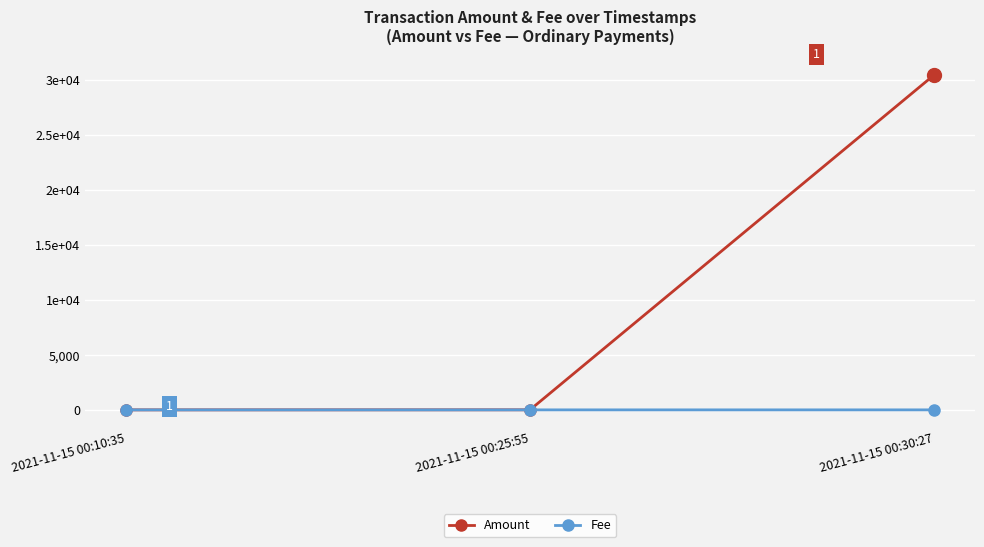

Does the chart have visible grid lines?

Yes